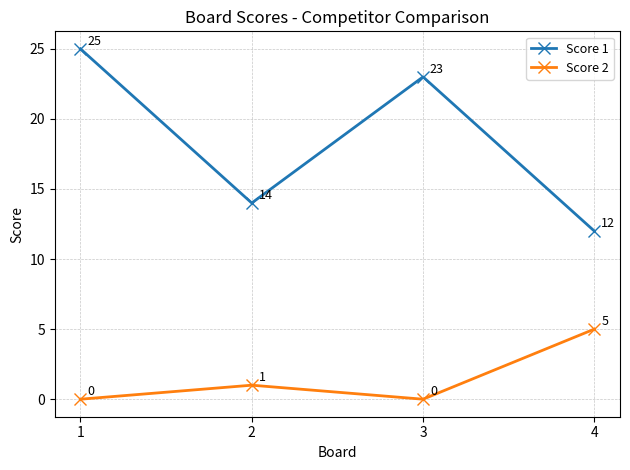

Which series has the largest total across all categories?

Score 1